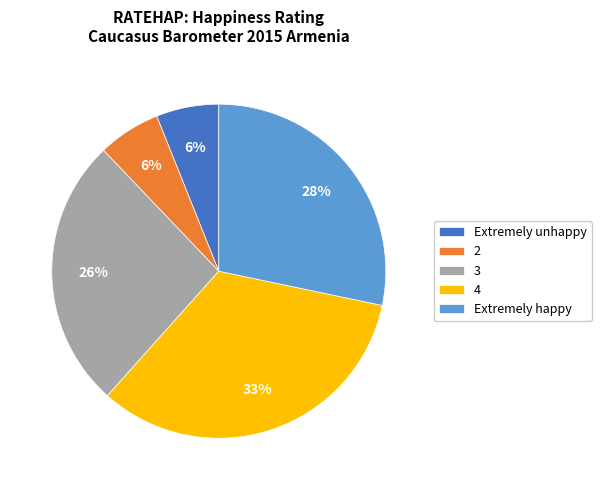

What is the largest slice in the pie chart?

4